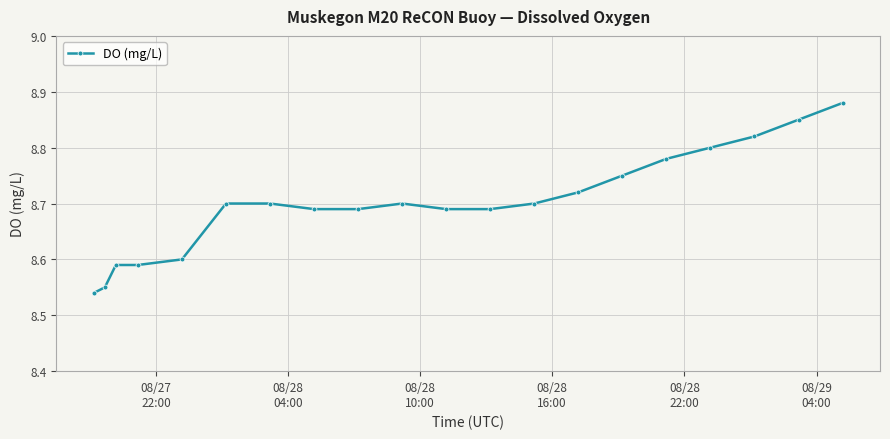

What is the difference between the maximum and minimum values?

0.3